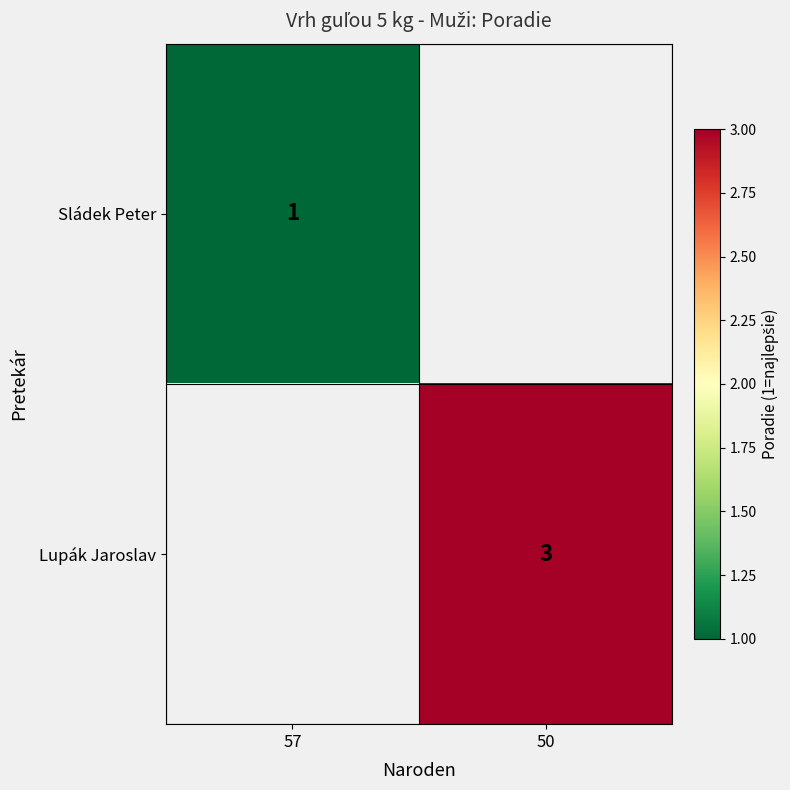

The value of Lupák Jaroslav at 50 is 3. True or false?

True